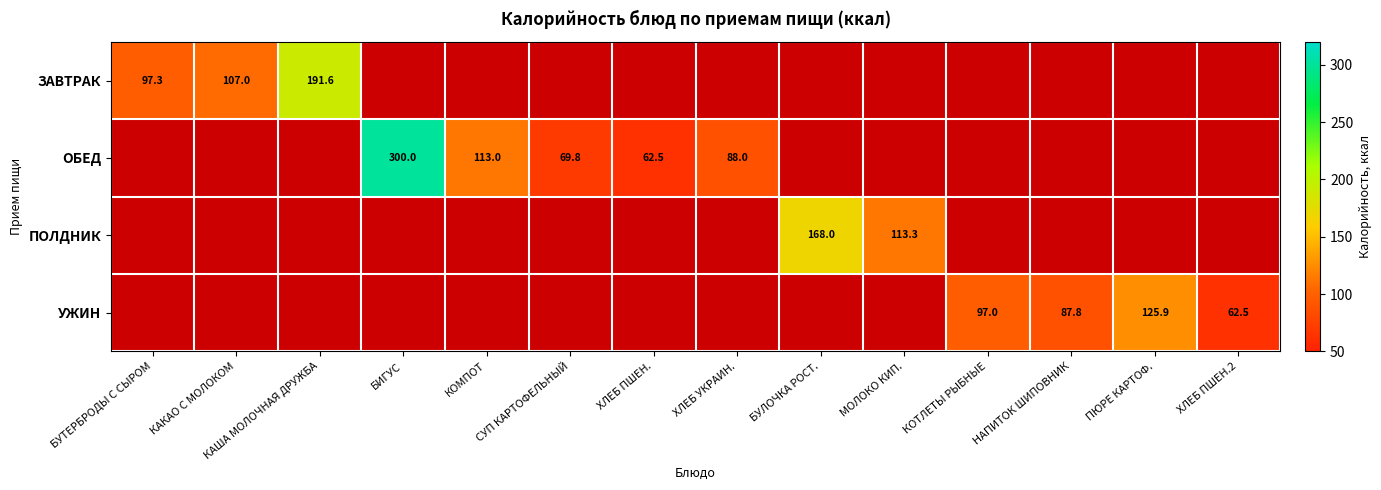

How many categories are shown in the chart?

14